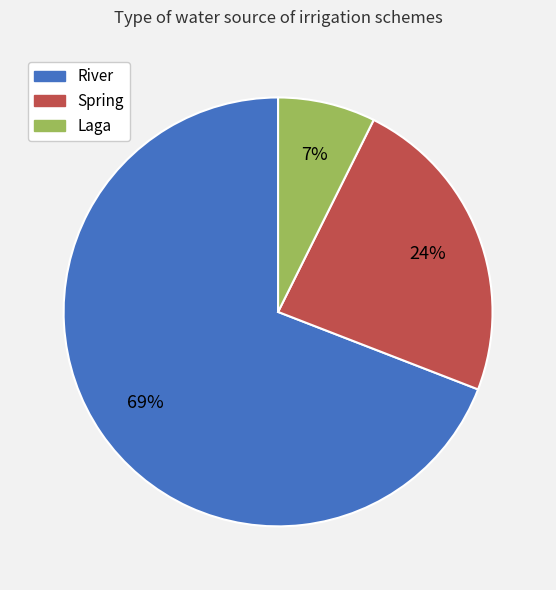

To the nearest percent, what is the difference between the Laga and River slice percentages?

62%